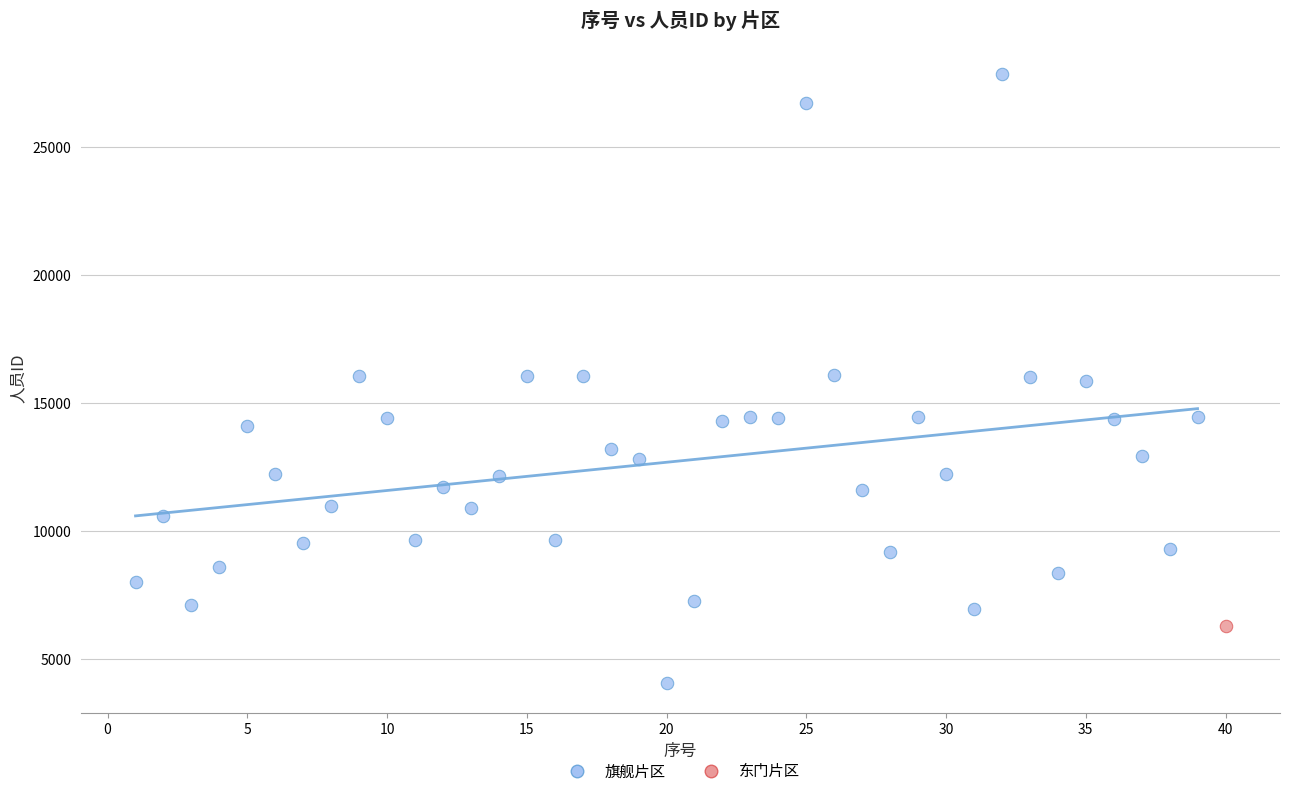

What are all the series names shown in the legend?

旗舰片区, 东门片区